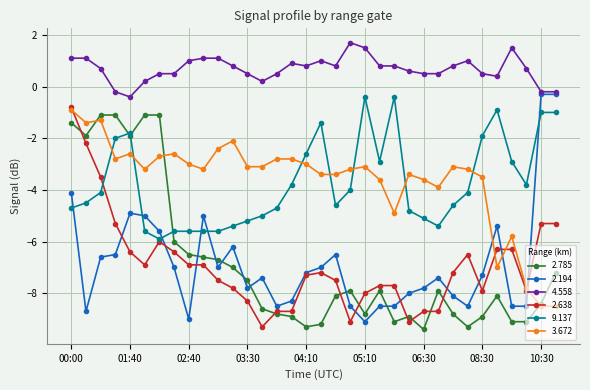

What is the maximum value shown in the chart?

1.7